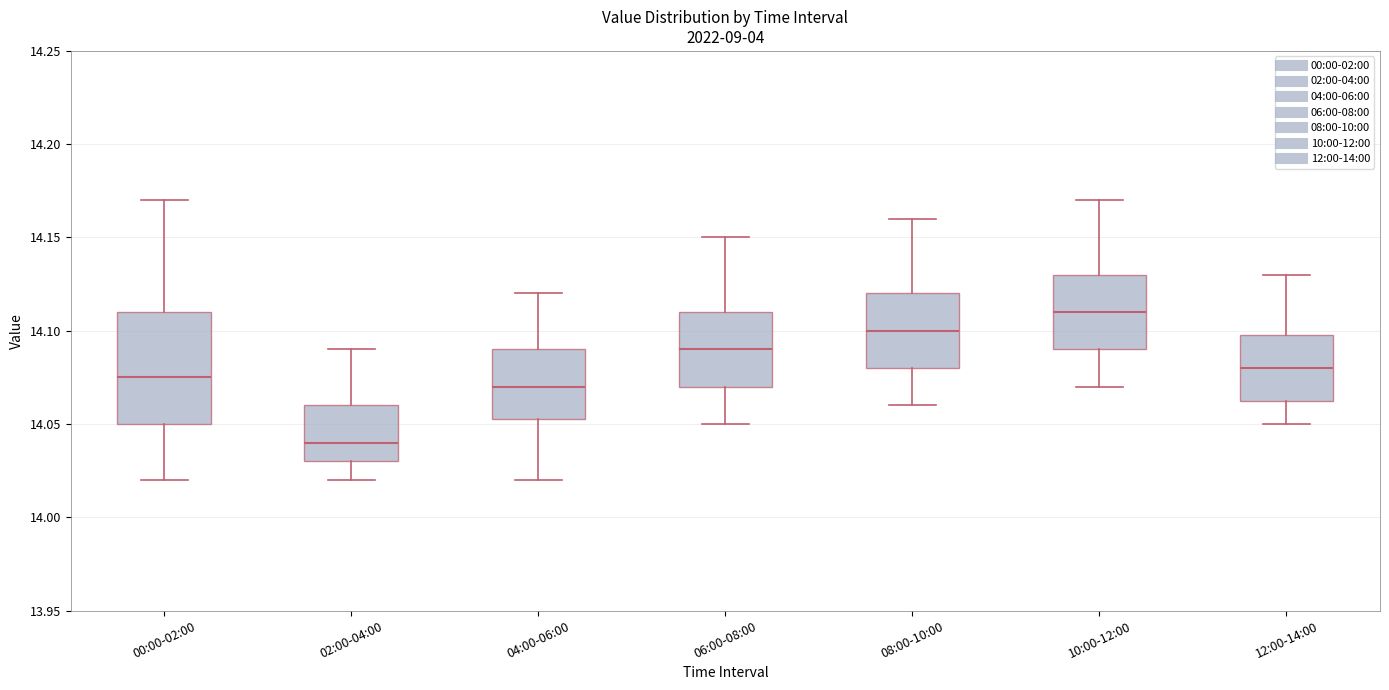

Reading left to right, read every box against the y-axis: the position of its median line, the range the box covers, and the ends of its whiskers. The values are not printed on the chart, so give them approximately, as read against the axis.

00:00-02:00: median 14.075, box 14.050 to 14.110, whiskers 14.020 to 14.170
02:00-04:00: median 14.040, box 14.030 to 14.060, whiskers 14.020 to 14.090
04:00-06:00: median 14.070, box 14.055 to 14.090, whiskers 14.020 to 14.120
06:00-08:00: median 14.090, box 14.070 to 14.110, whiskers 14.050 to 14.150
08:00-10:00: median 14.100, box 14.080 to 14.120, whiskers 14.060 to 14.160
10:00-12:00: median 14.110, box 14.090 to 14.130, whiskers 14.070 to 14.170
12:00-14:00: median 14.080, box 14.065 to 14.100, whiskers 14.050 to 14.130